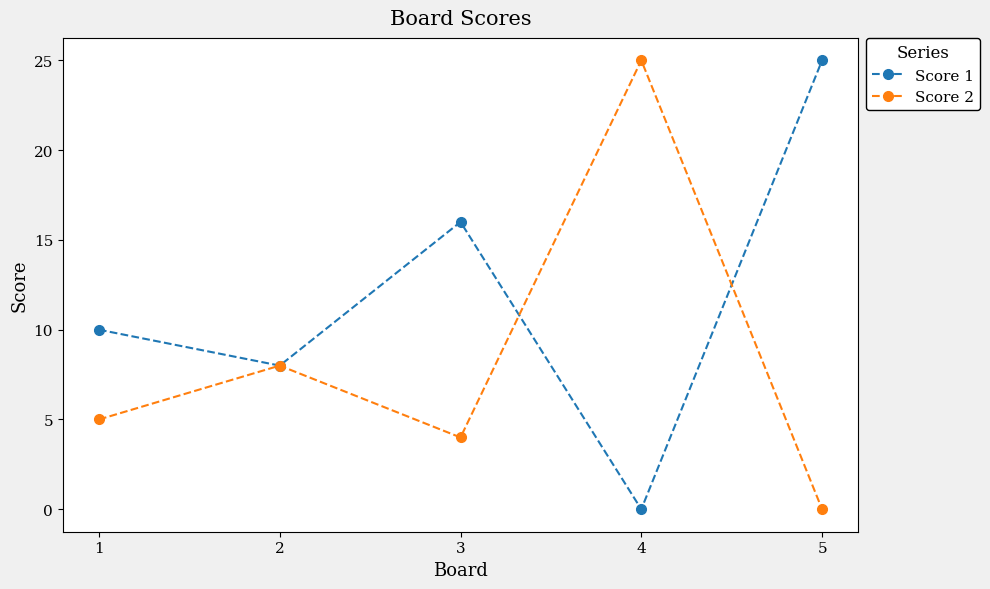

Reading left to right, list all the values displayed in this chart.

Score 1: 10	8	16	0	25
Score 2: 5	8	4	25	0